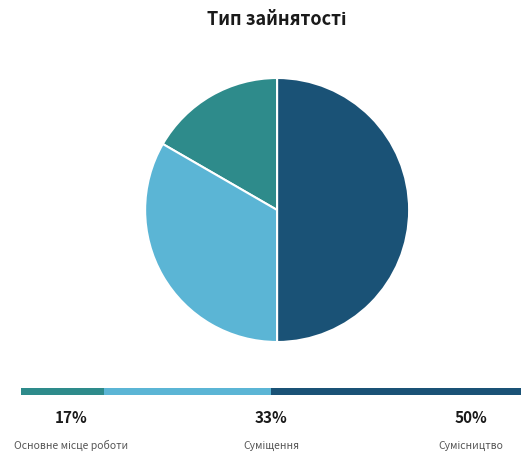

Which has a higher value, Сумісництво or Суміщення?

Сумісництво